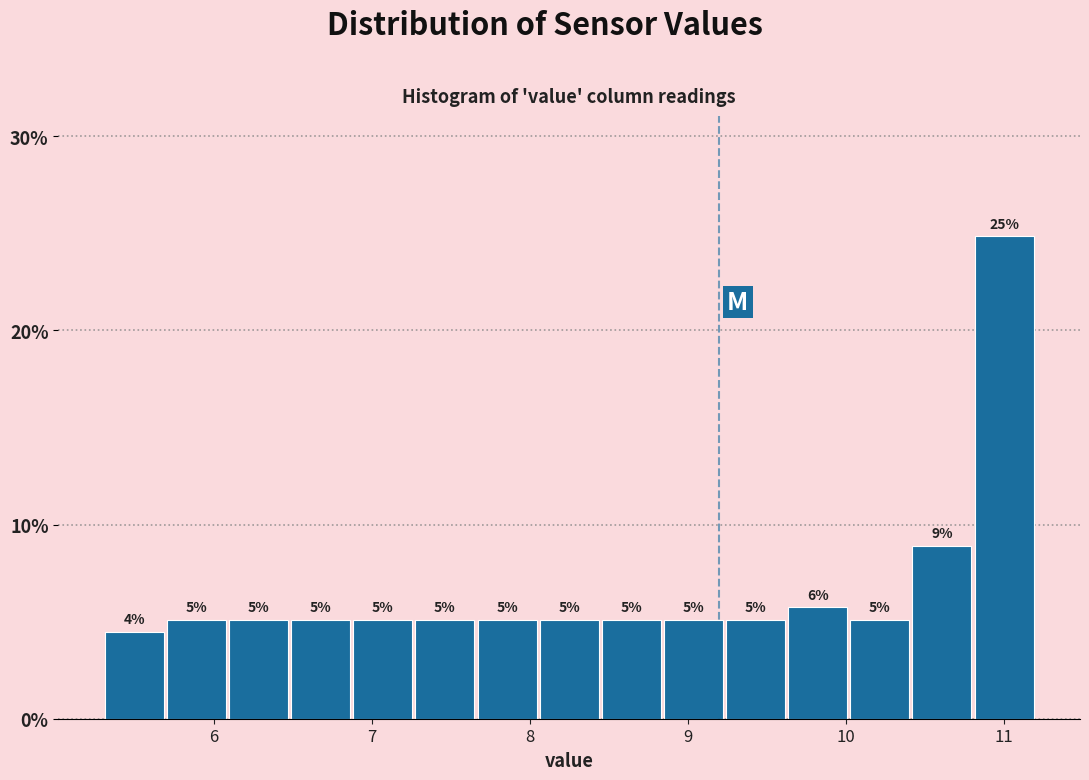

Read against the x-axis, roughly where is the centre of the tallest bar?

11.0